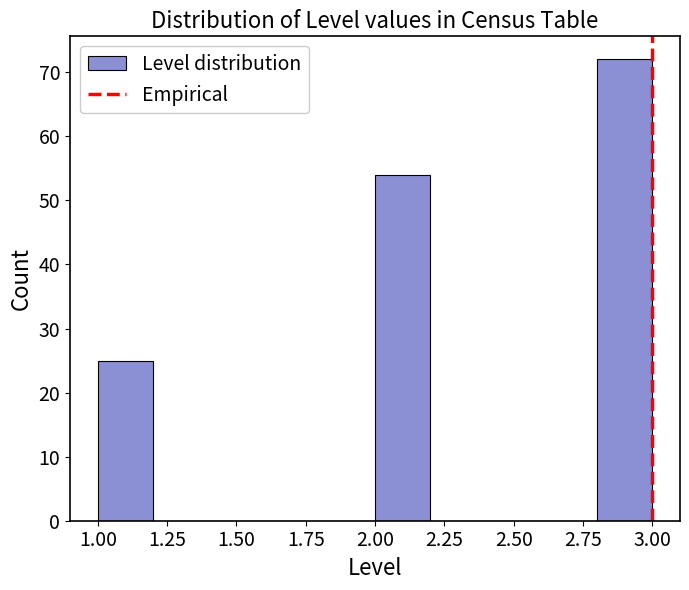

Reading left to right, transcribe this chart: for each bar, give the range it covers on the x-axis and its height. The values are not printed on the chart, so give them approximately, as read against the axis.

1.0 to 1.2: 25
1.2 to 1.4: 0
1.4 to 1.6: 0
1.6 to 1.8: 0
1.8 to 2.0: 0
2.0 to 2.2: 54
2.2 to 2.4: 0
2.4 to 2.6: 0
2.6 to 2.8: 0
2.8 to 3.0: 72